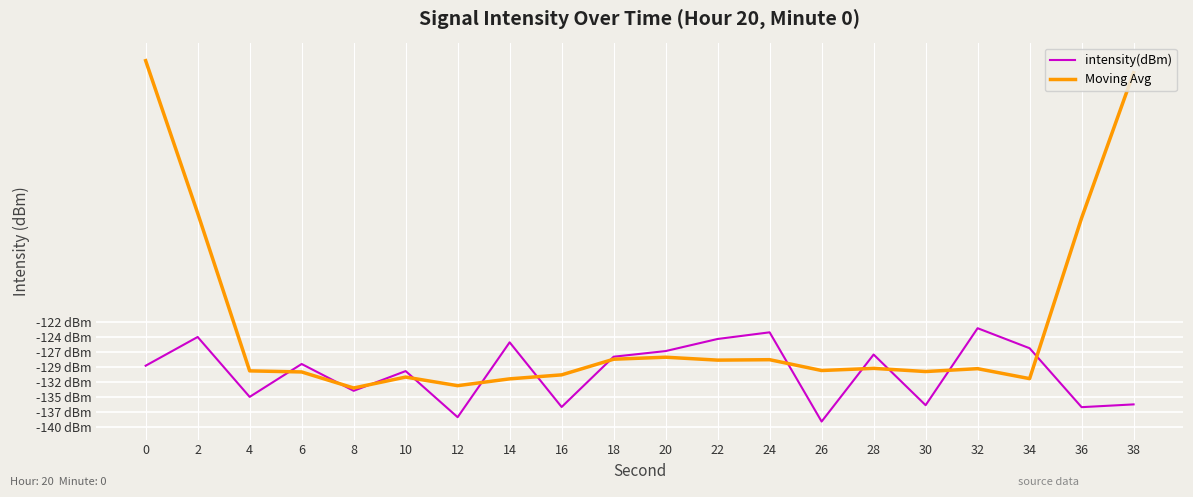

In Moving Avg, how many points are lower than both neighbors (excluding endpoints)?

6